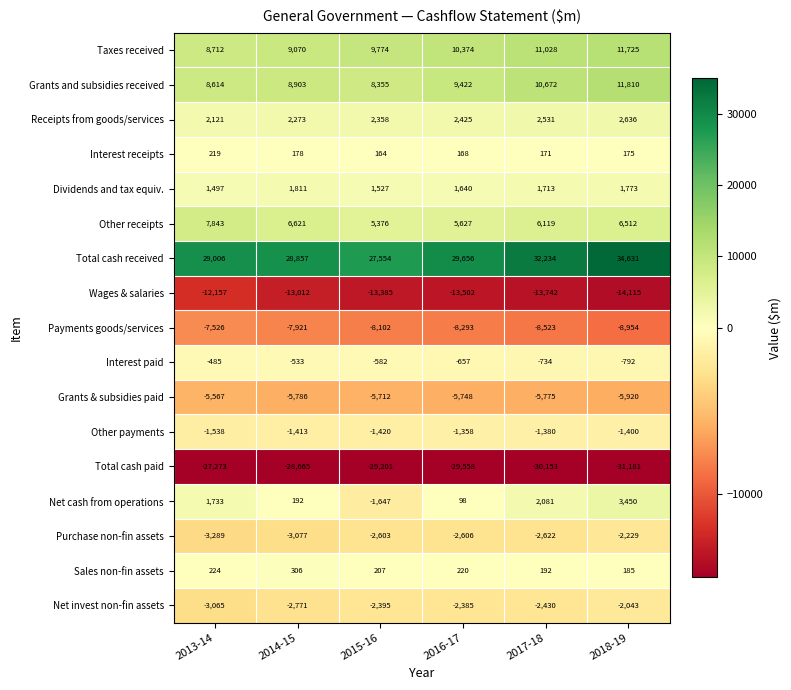

What is the total value across all series at 2018-19?

6263